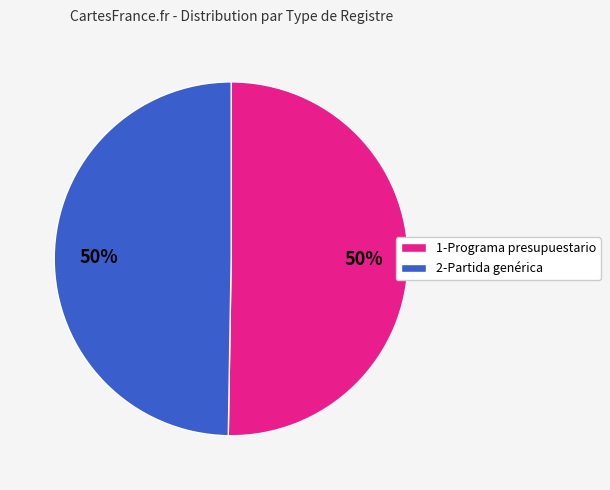

To the nearest percent, what is the average slice percentage?

50%